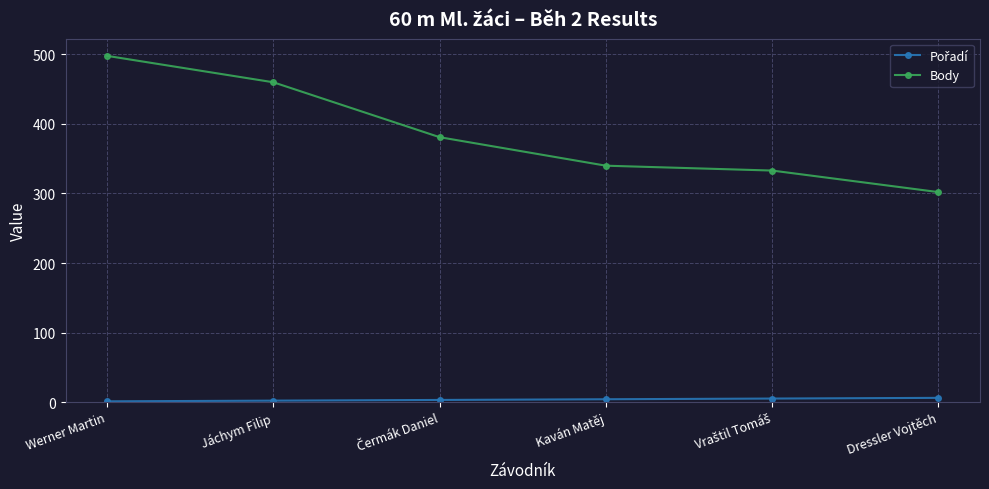

Does the chart have visible grid lines?

Yes